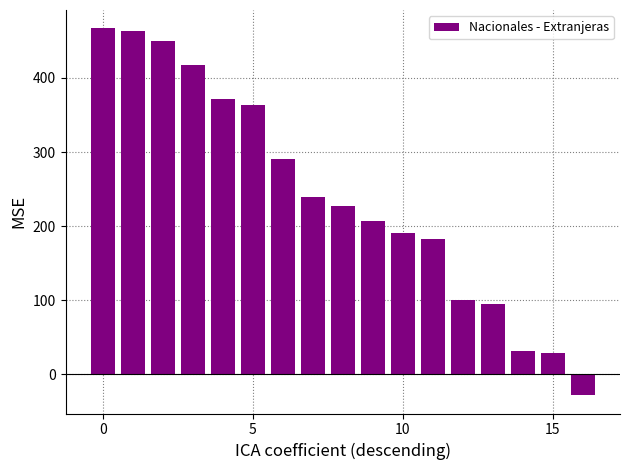

How many positive values are there?

16